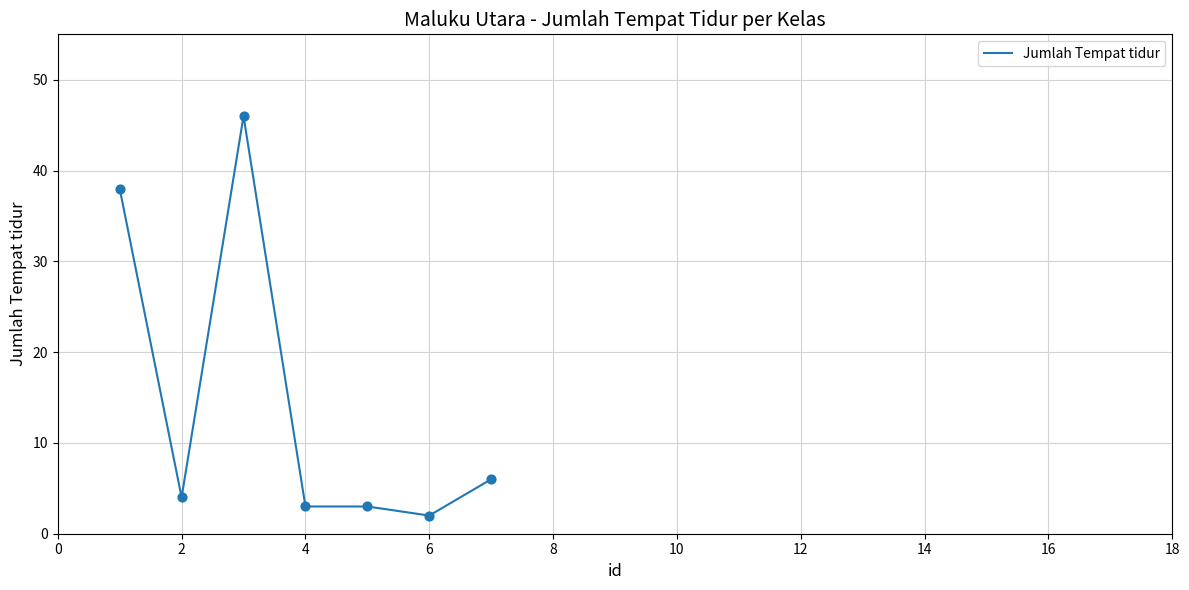

What is the difference between the maximum and second lowest values?

43